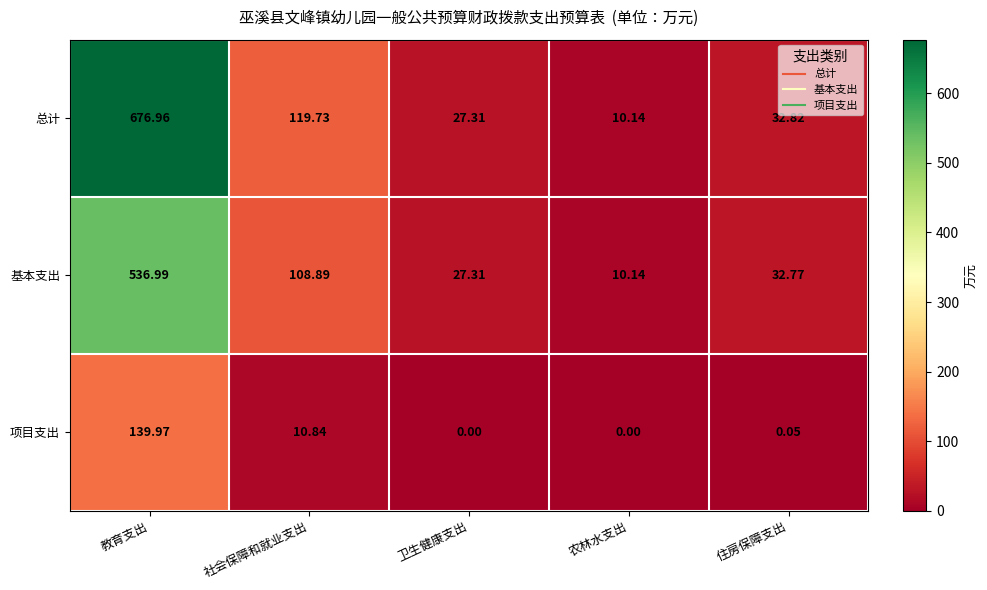

Which series changed the most between 教育支出 and 农林水支出?

总计